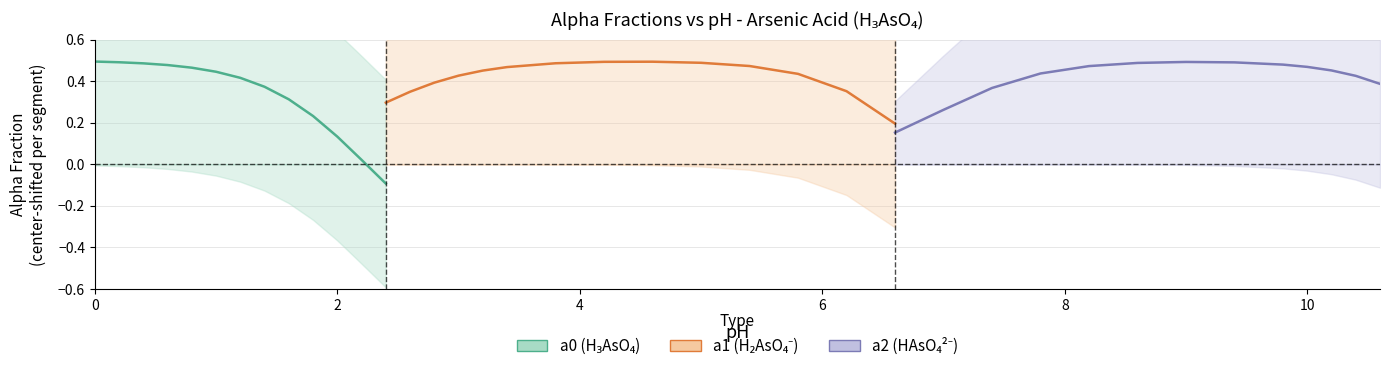

Which series ends up on top after the final intersection of a2 and a1?

a2